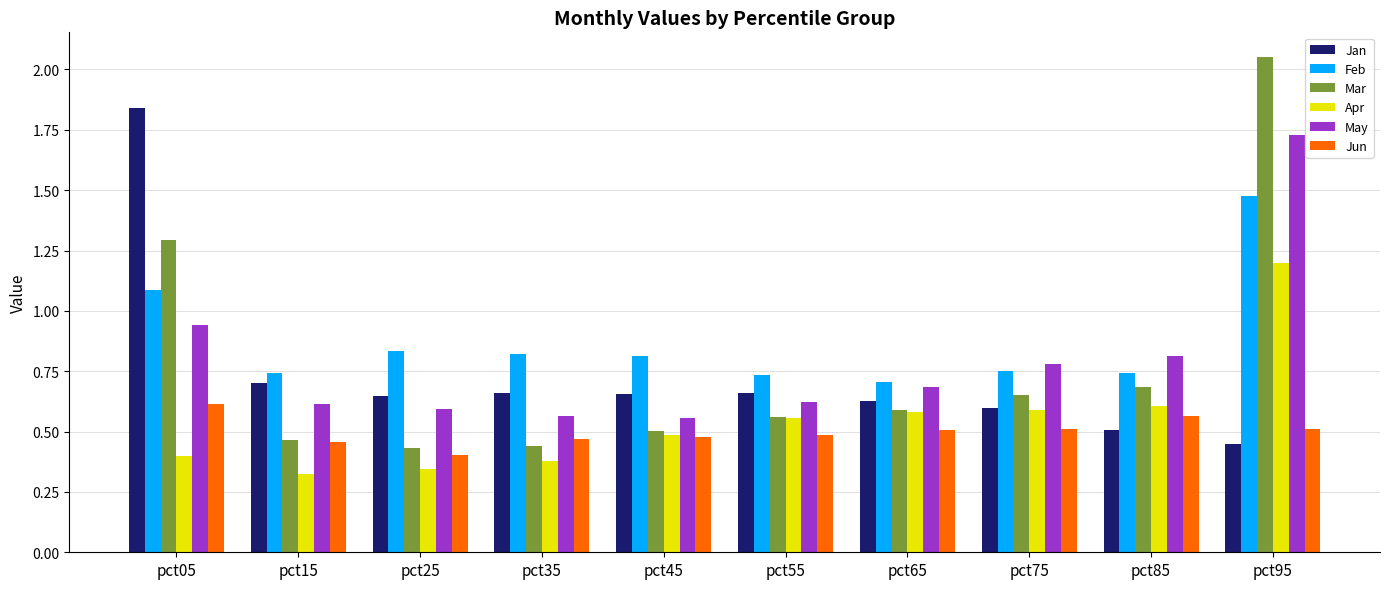

What is the total value across all series at pct35?

3.3